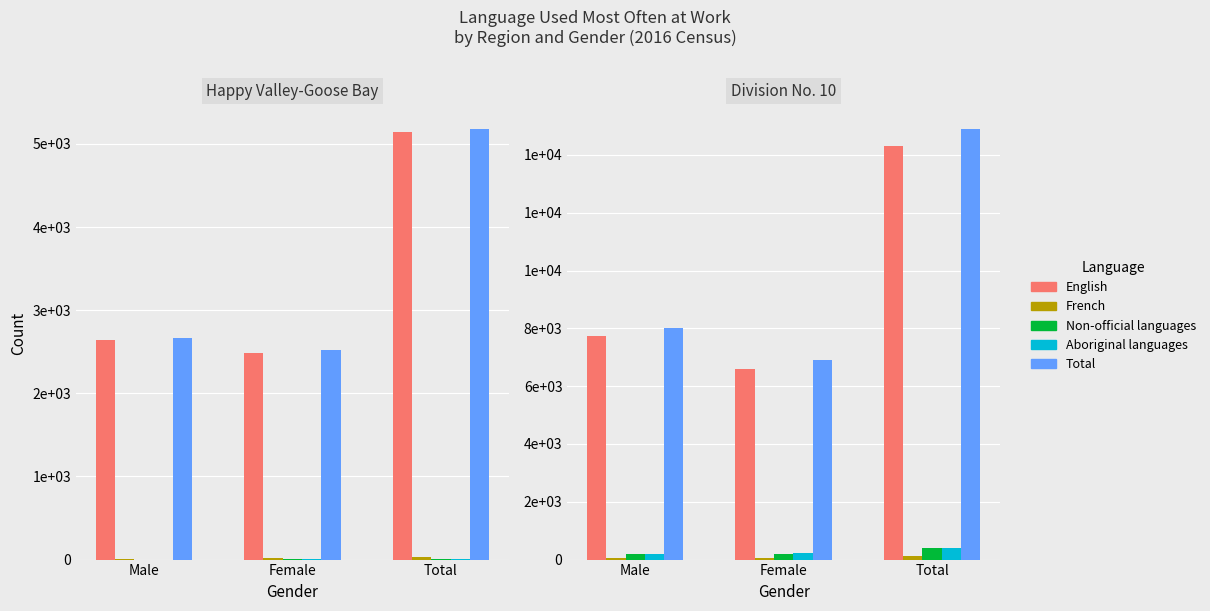

At which category is the sum across all series the highest?

Total